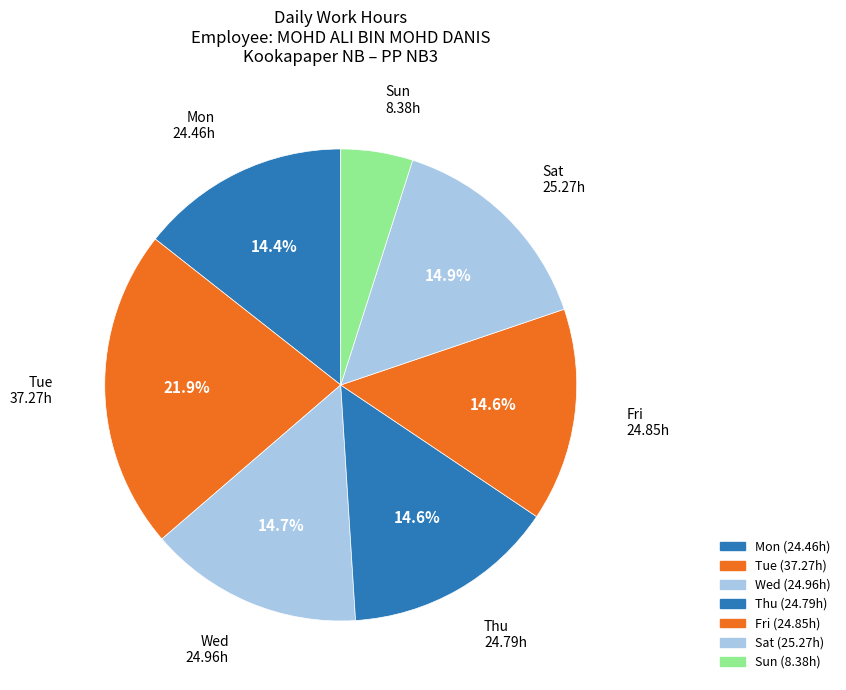

Which category has the smallest portion of the pie?

2-Sun